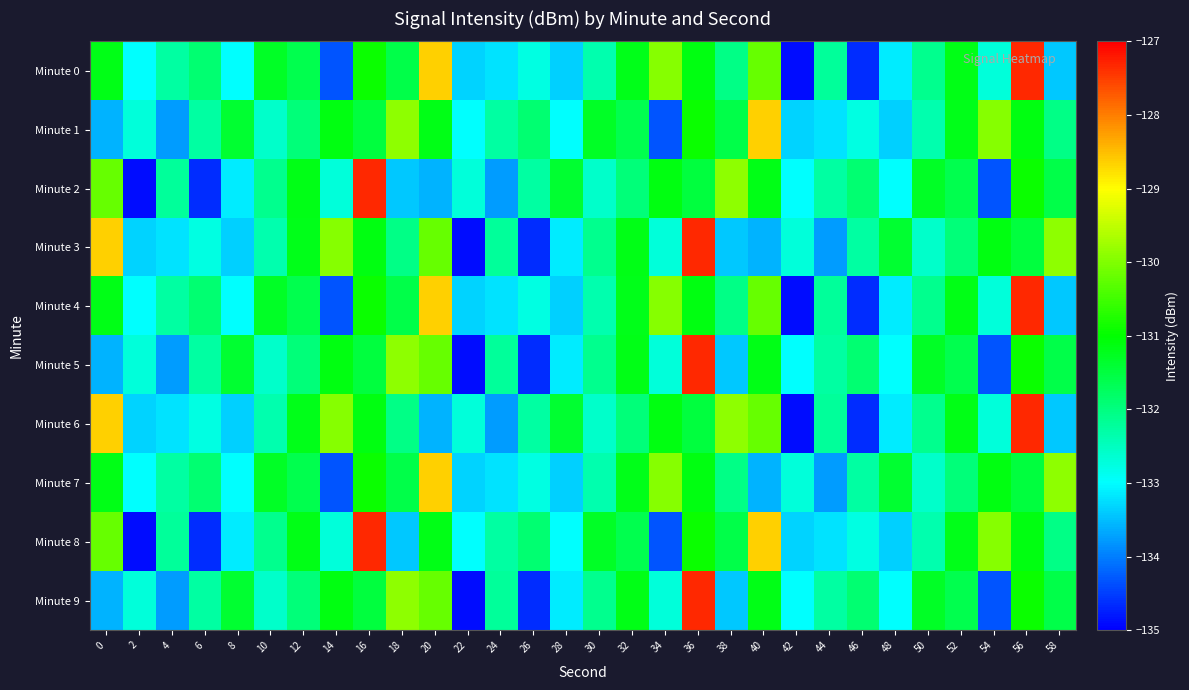

Rank the series at 4 from lowest to highest value.

Minute 1, Minute 5, Minute 9, Minute 3, Minute 6, Minute 0, Minute 4, Minute 7, Minute 2, Minute 8